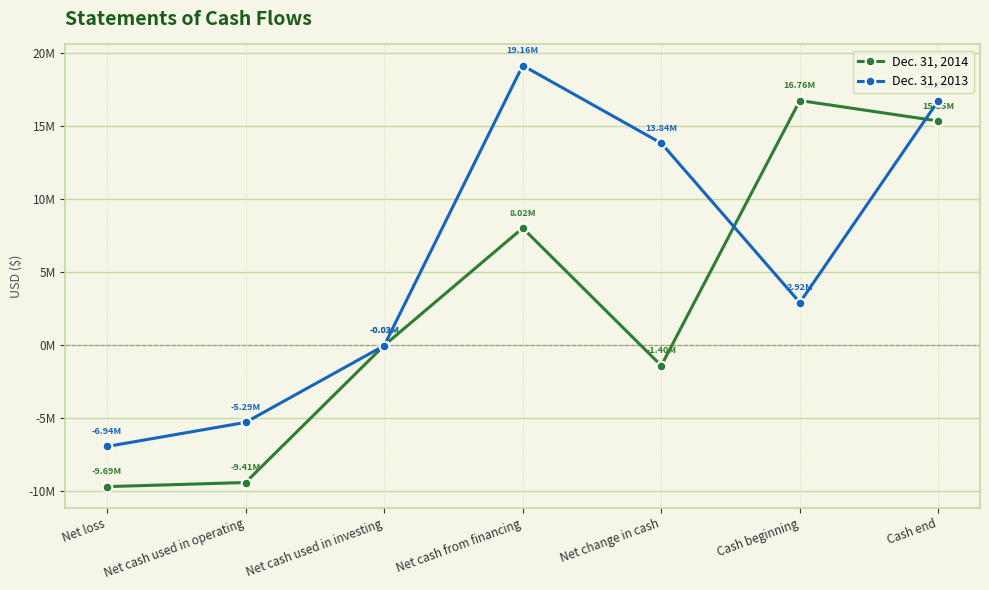

What is the difference between the Dec. 31, 2013 values at Cash end and Net loss?

23695000